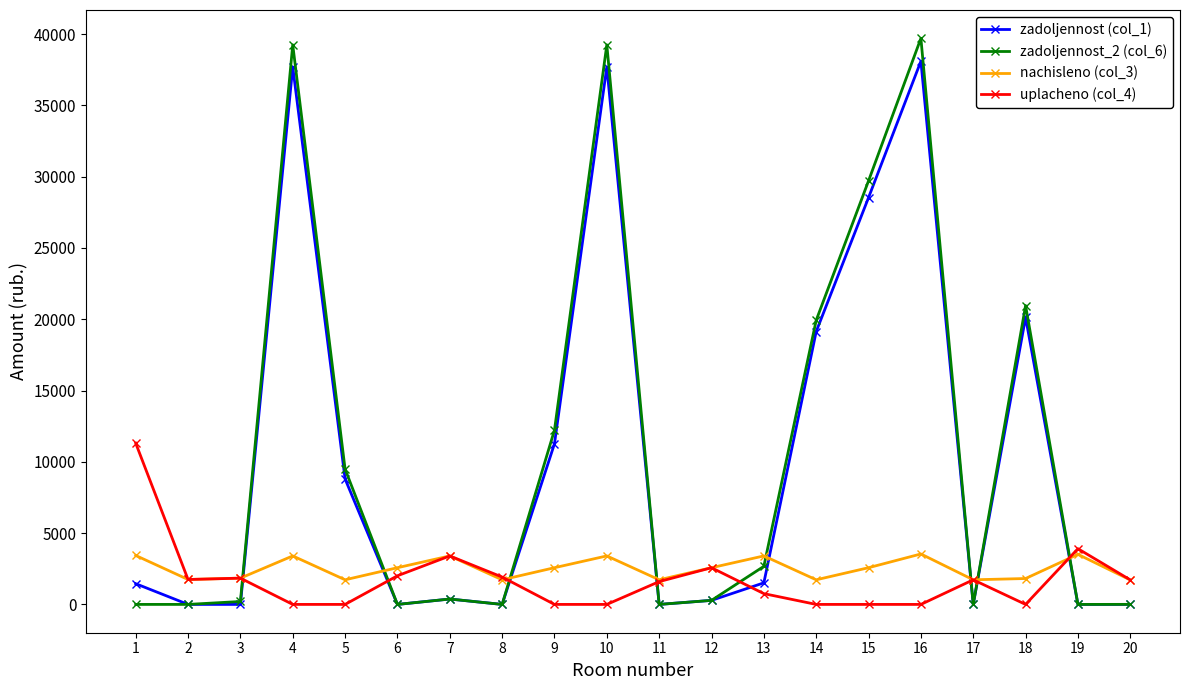

What is the total value across all series at 8?

3645.7